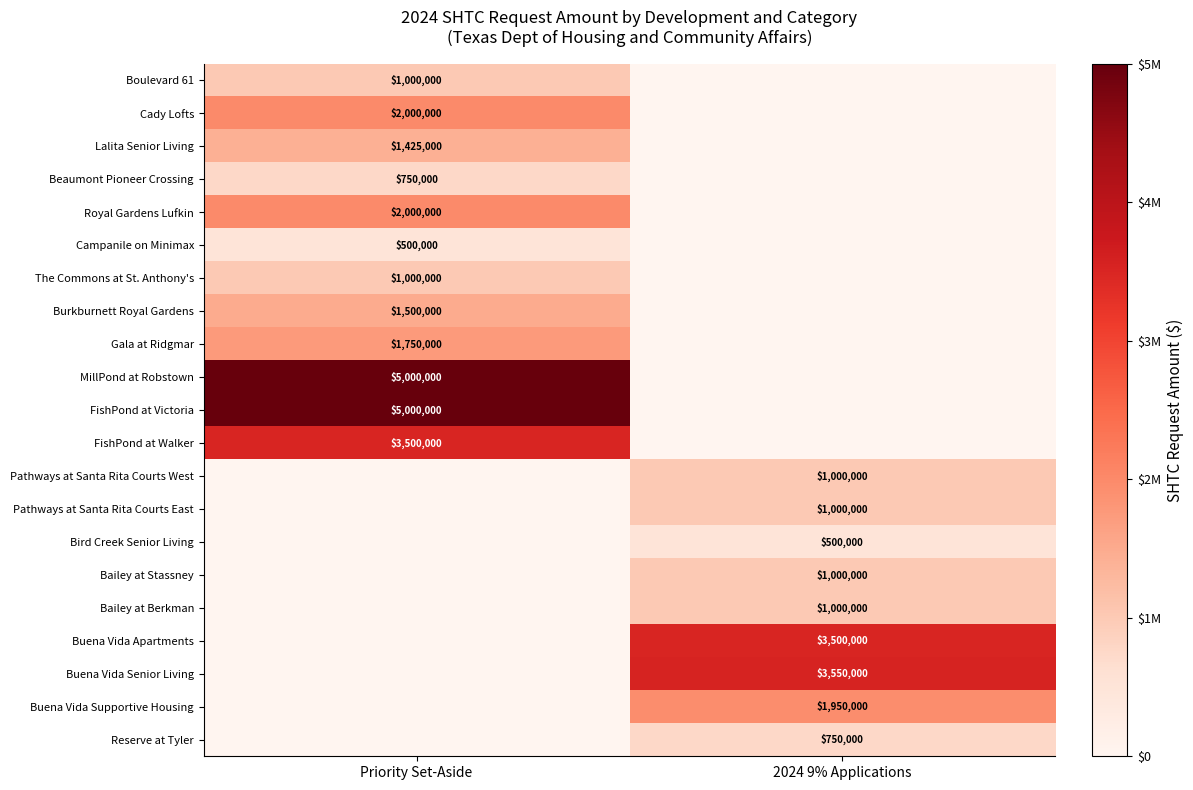

At how many categories does at least one series exceed 4819357?

1